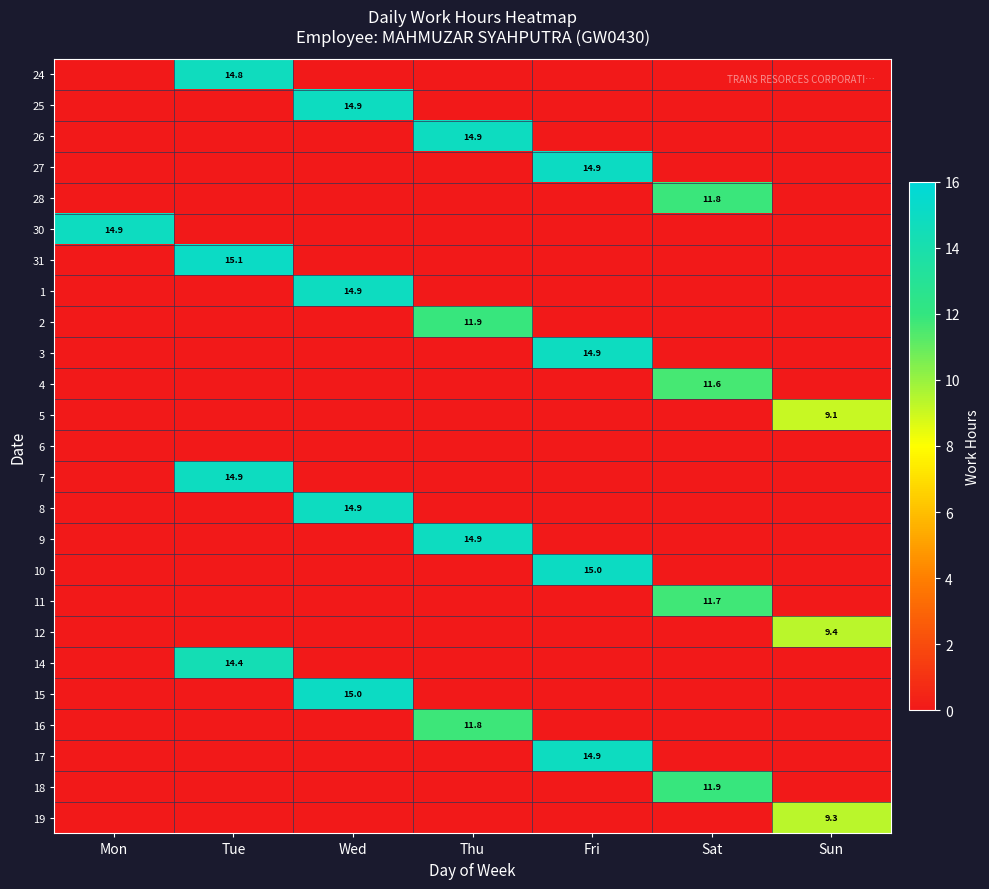

True or false: 8 has a value of 21.1 at Wed.

False